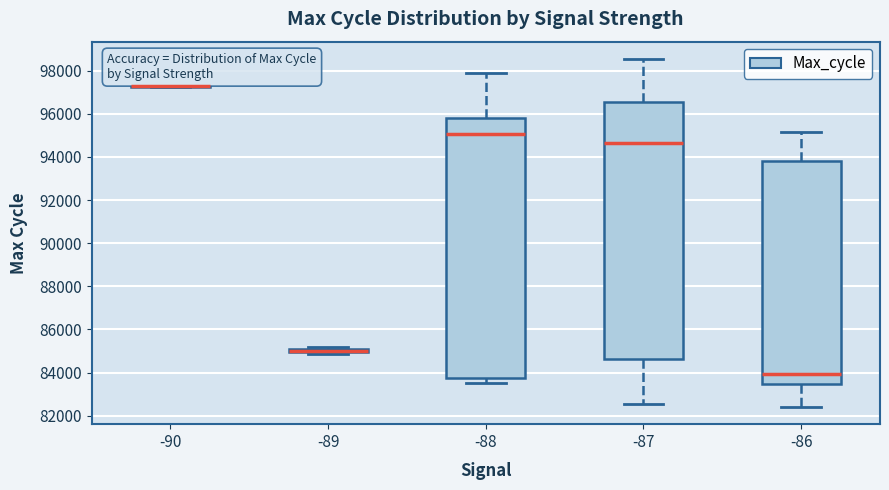

Where is the upper edge of the box at x = -89 on the y-axis? The values are not printed on the chart, so give them approximately, as read against the axis.

85200